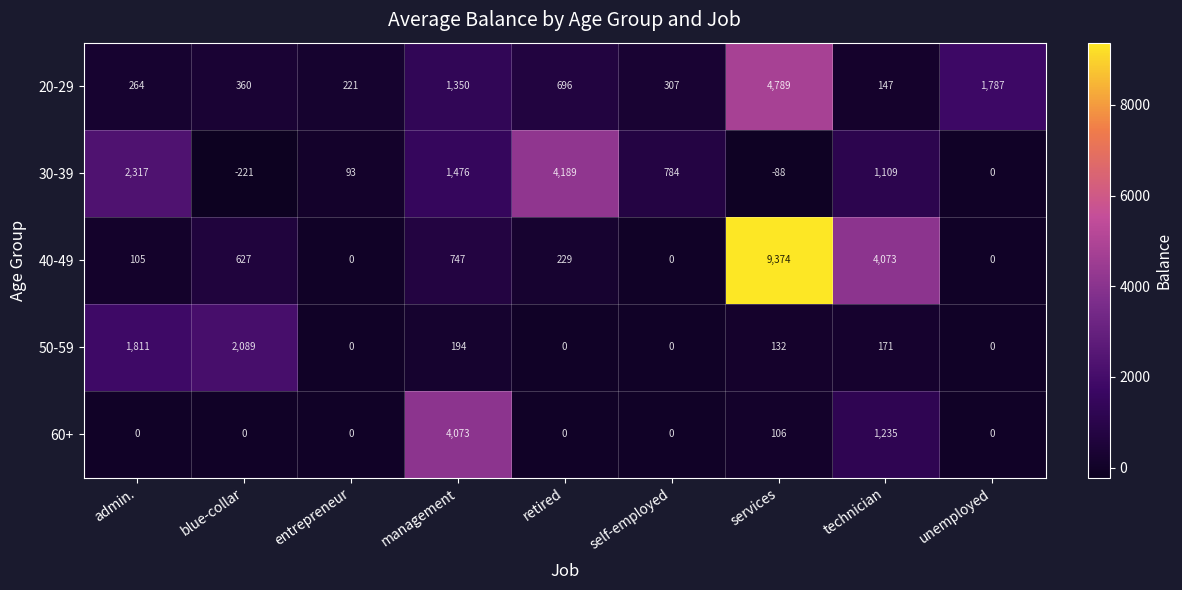

Is it true that 50-59 equals 1342 at unemployed?

False